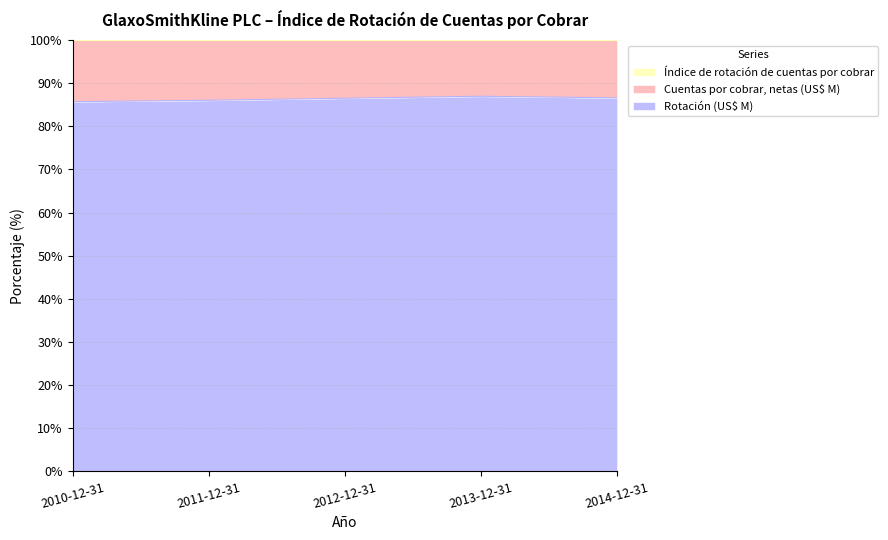

The Rotación (US$ M) series shows 86.0 at 2011-12-31. True or false?

True